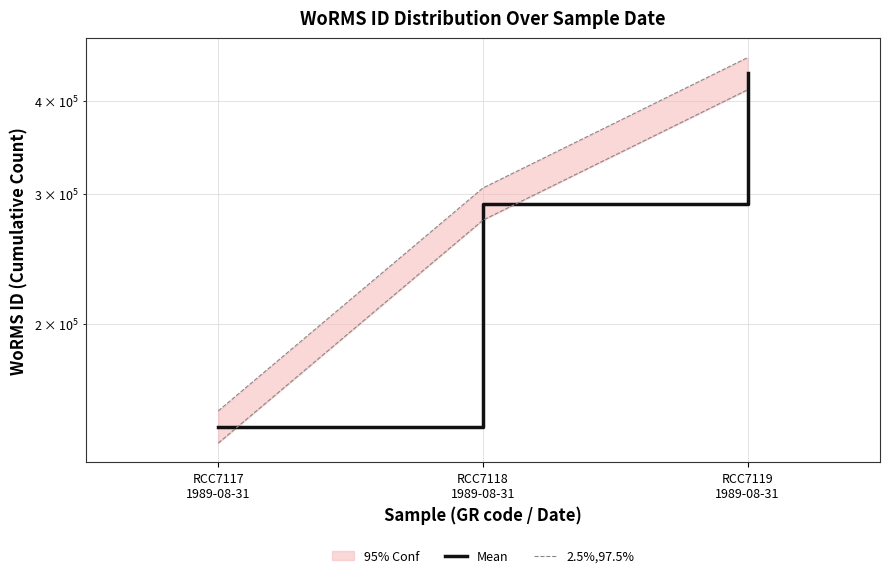

What value does the 2.5%,97.5% series have at RCC7118
1989-08-31?

276128.9